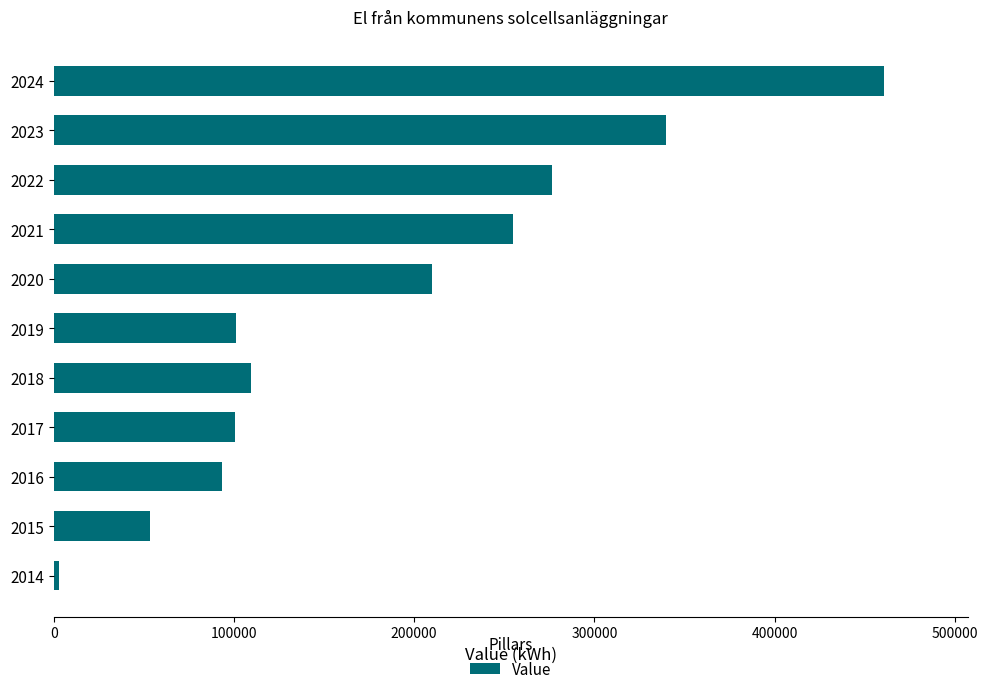

Does the chart contain stacked bars?

No